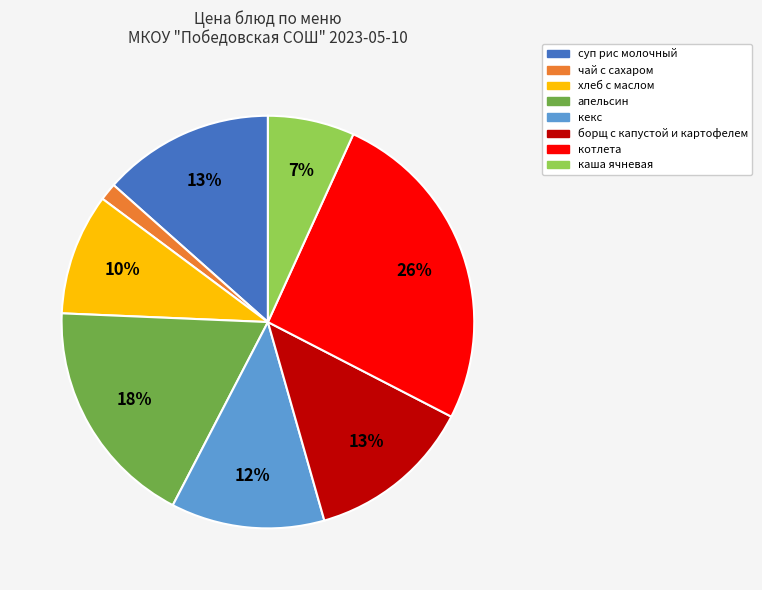

How many segments does this pie chart have?

8